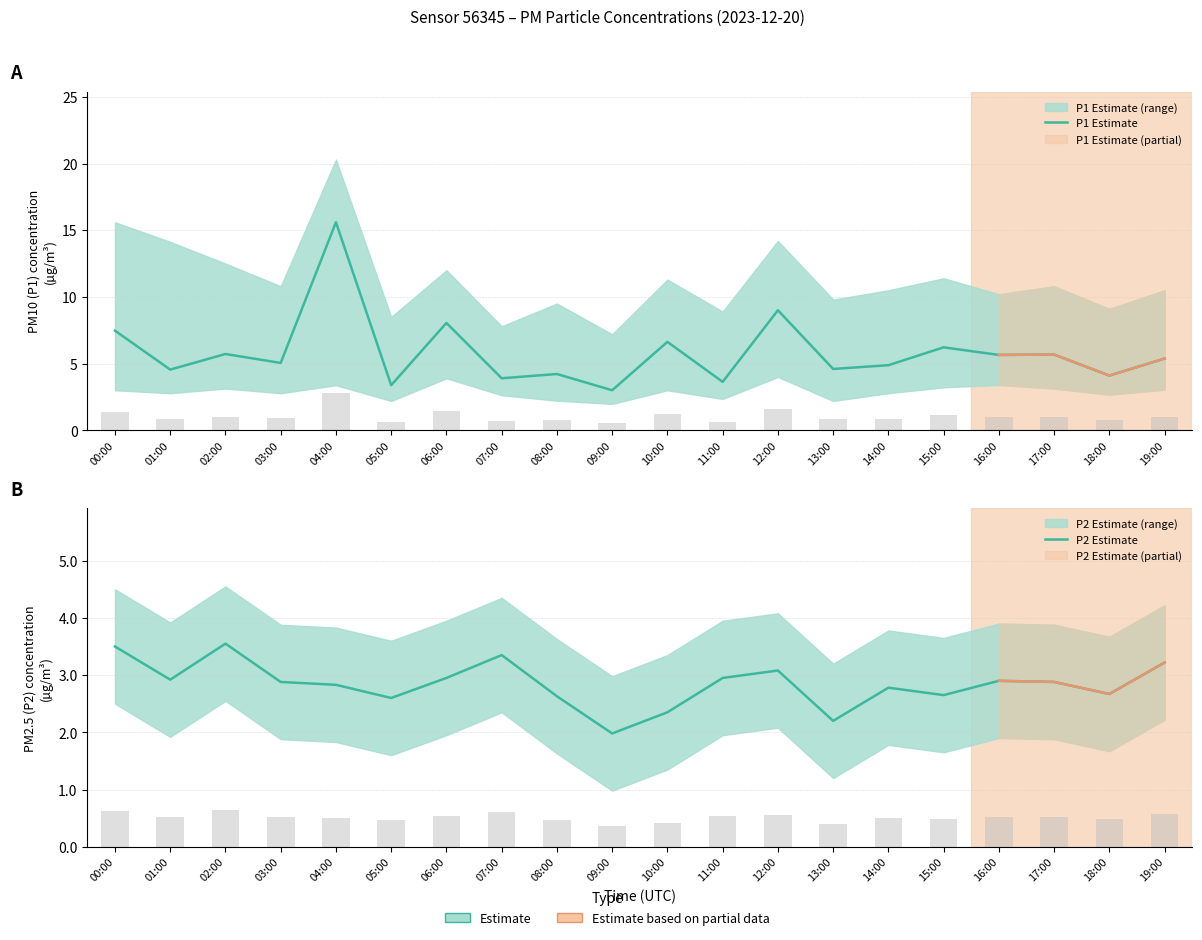

Reading left to right, transcribe all the data shown in this chart.

P1 Estimate: 00:00=7.5	01:00=4.5	02:00=5.7	03:00=5.0	04:00=15.6	05:00=3.4	06:00=8.1	07:00=3.9	08:00=4.2	09:00=3.0	10:00=6.6	11:00=3.6	12:00=9.0	13:00=4.6	14:00=4.9	15:00=6.2	16:00=5.7	17:00=5.7	18:00=4.1	19:00=5.4
P2 Estimate: 00:00=3.5	01:00=2.9	02:00=3.5	03:00=2.9	04:00=2.8	05:00=2.6	06:00=3.0	07:00=3.4	08:00=2.6	09:00=2.0	10:00=2.4	11:00=3.0	12:00=3.1	13:00=2.2	14:00=2.8	15:00=2.6	16:00=2.9	17:00=2.9	18:00=2.7	19:00=3.2